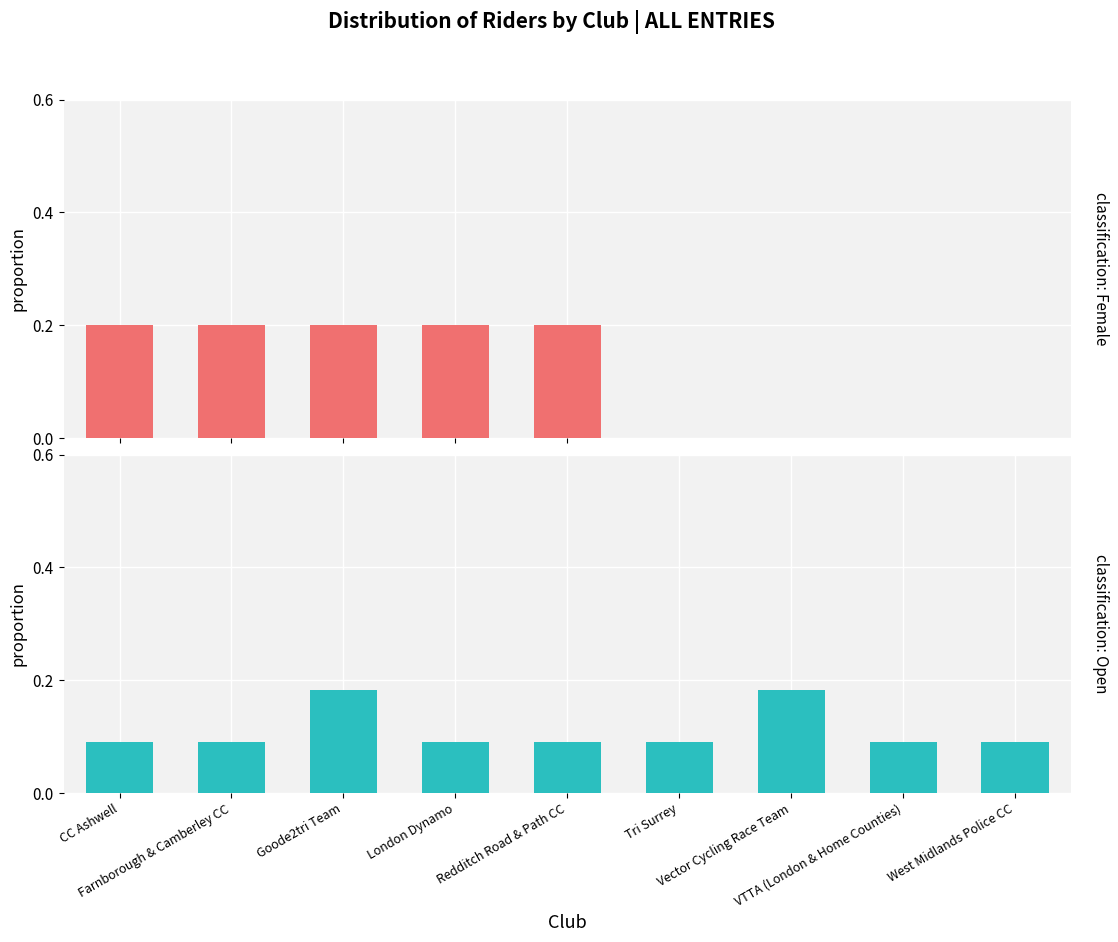

Read the value at Farnborough & Camberley CC.

0.1